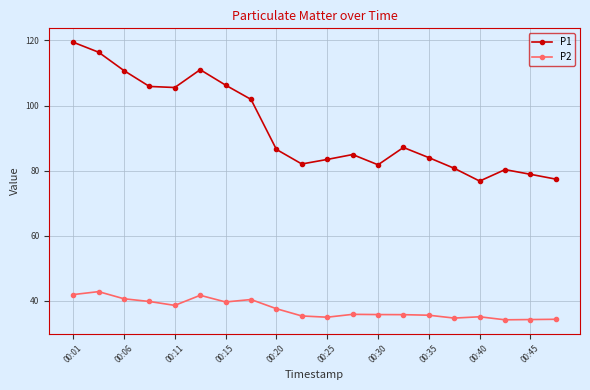

True or false: P2 has more than 0 interior local peaks.

True